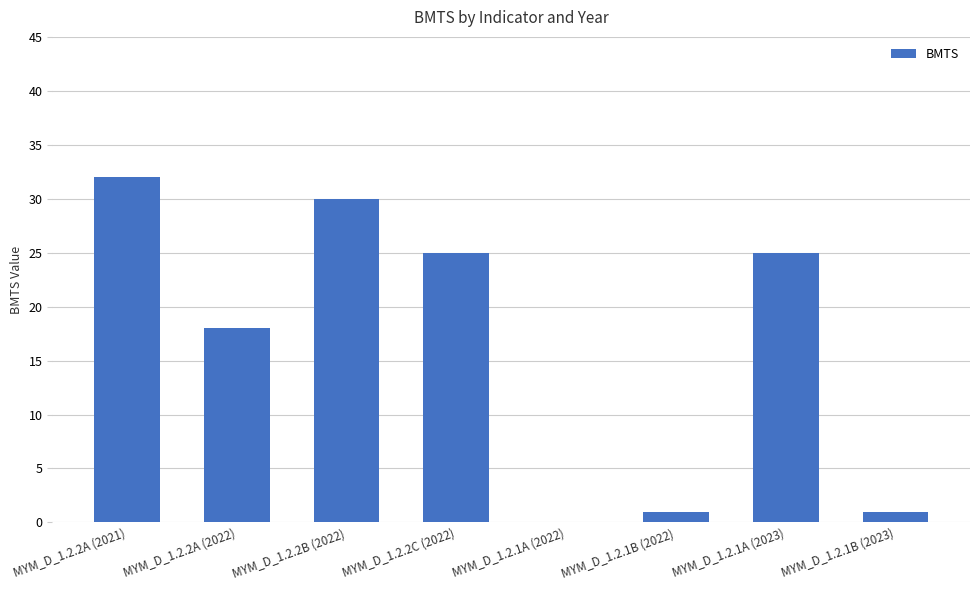

What is the sum of the values at MYM_D_1.2.1A (2022) and MYM_D_1.2.2A (2022)?

18